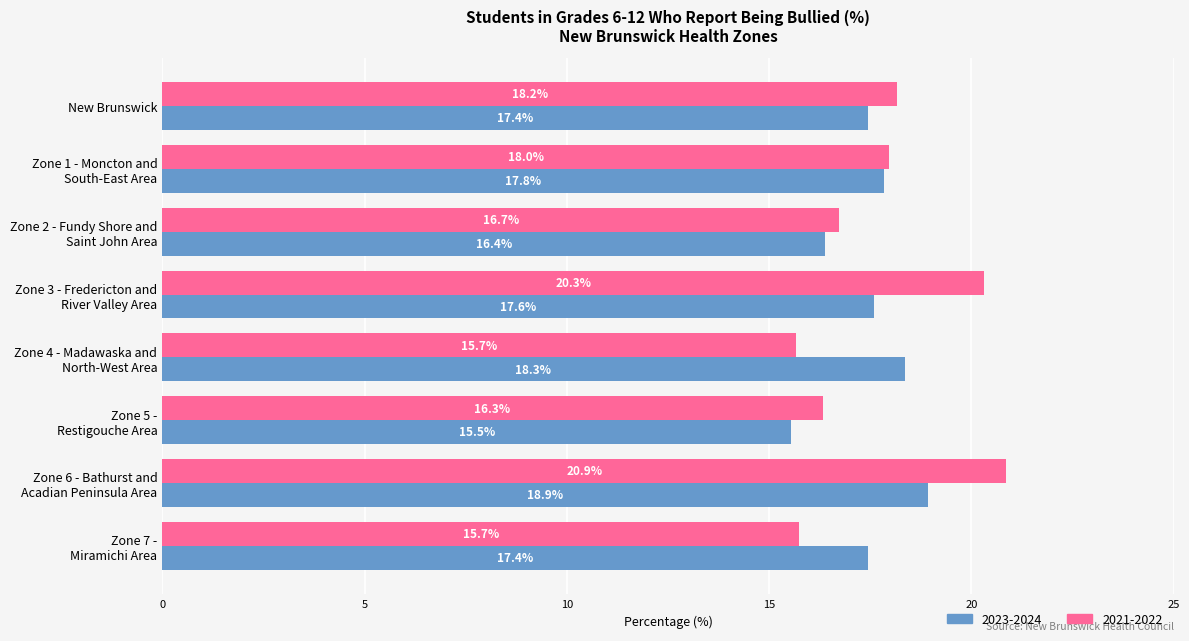

The 2023-2024 series shows 6.8 at Zone 7 -
Miramichi Area. True or false?

False